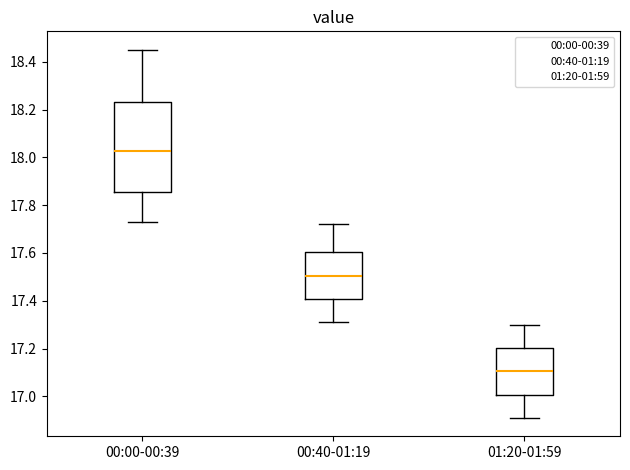

Reading left to right, transcribe this box plot: for each box, give where its median line is, the range the box spans, and where its two whiskers end, as read against the y-axis. The values are not printed on the chart, so give them approximately, as read against the axis.

00:00-00:39: median 18.02, box 17.86 to 18.24, whiskers 17.74 to 18.46
00:40-01:19: median 17.50, box 17.40 to 17.60, whiskers 17.32 to 17.72
01:20-01:59: median 17.10, box 17.00 to 17.20, whiskers 16.92 to 17.30